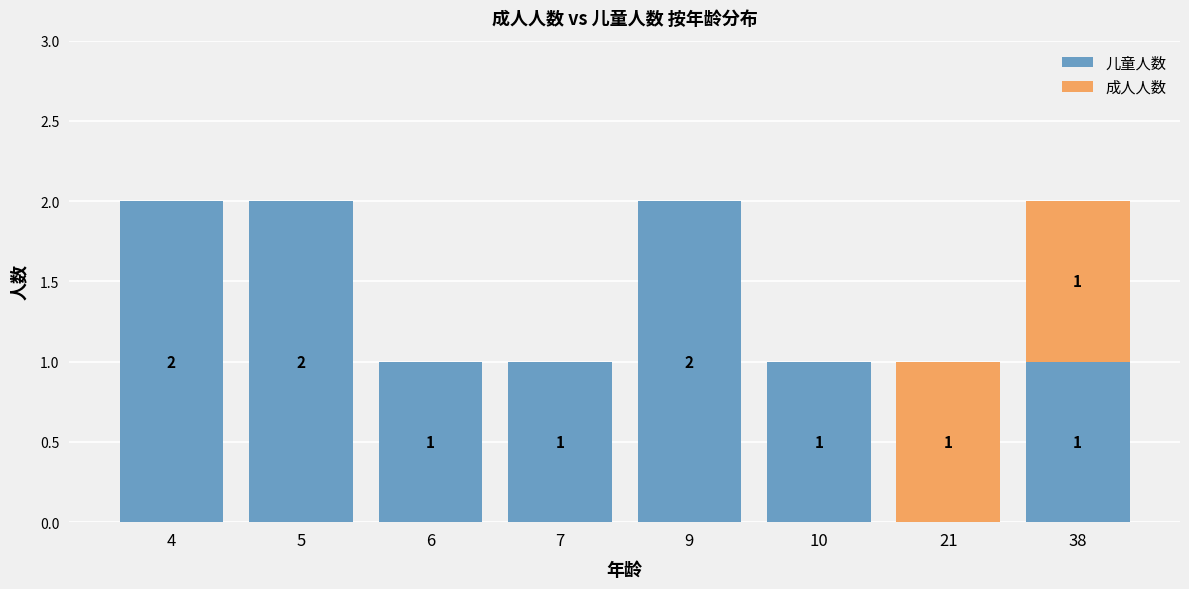

The 儿童人数 series shows 1 at 5. True or false?

False